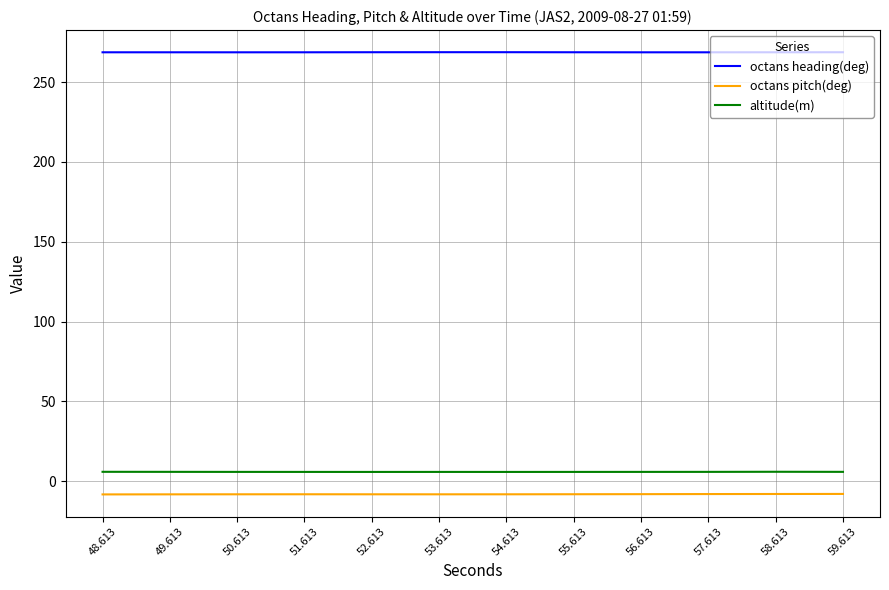

What is the total value across all series at 48.613?

266.3